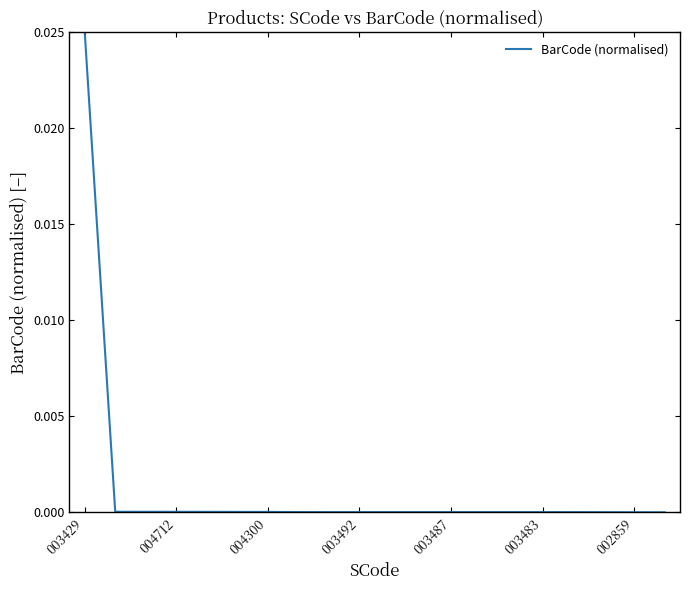

At which category does the chart reach its peak across all series?

003429